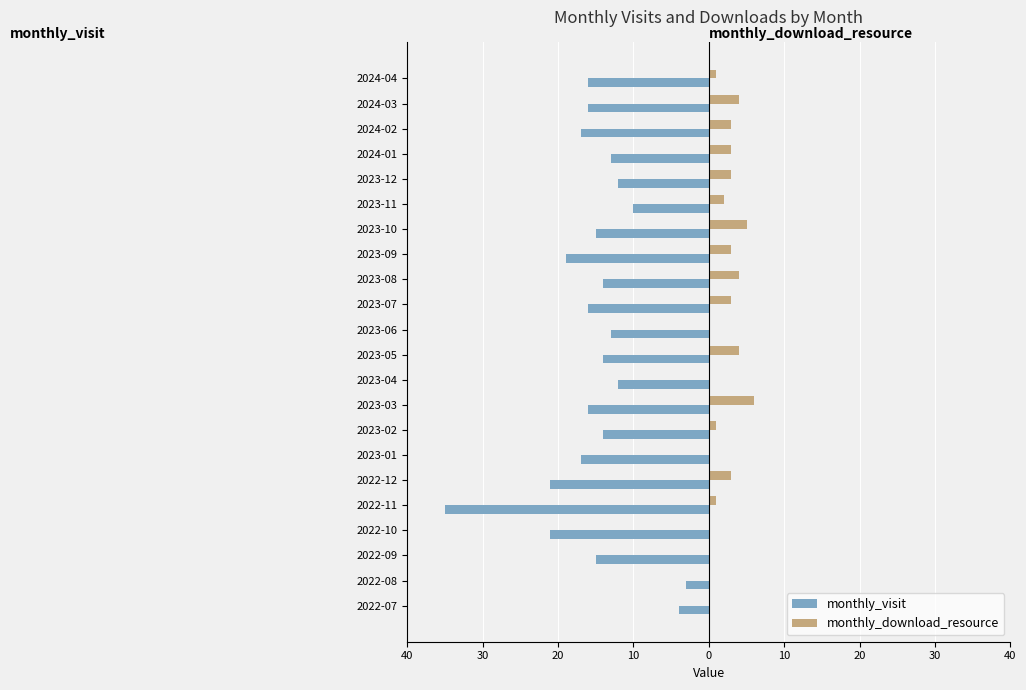

What is the smallest value displayed?

-35